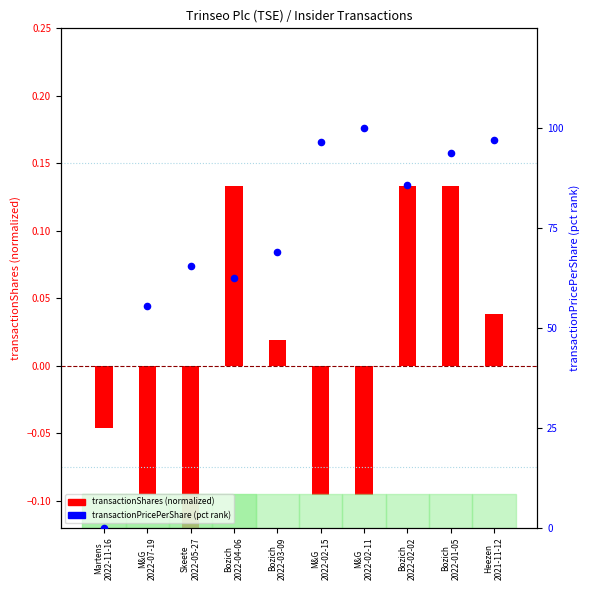

Which series has the largest total across all categories?

transactionPricePerShare (pct rank)